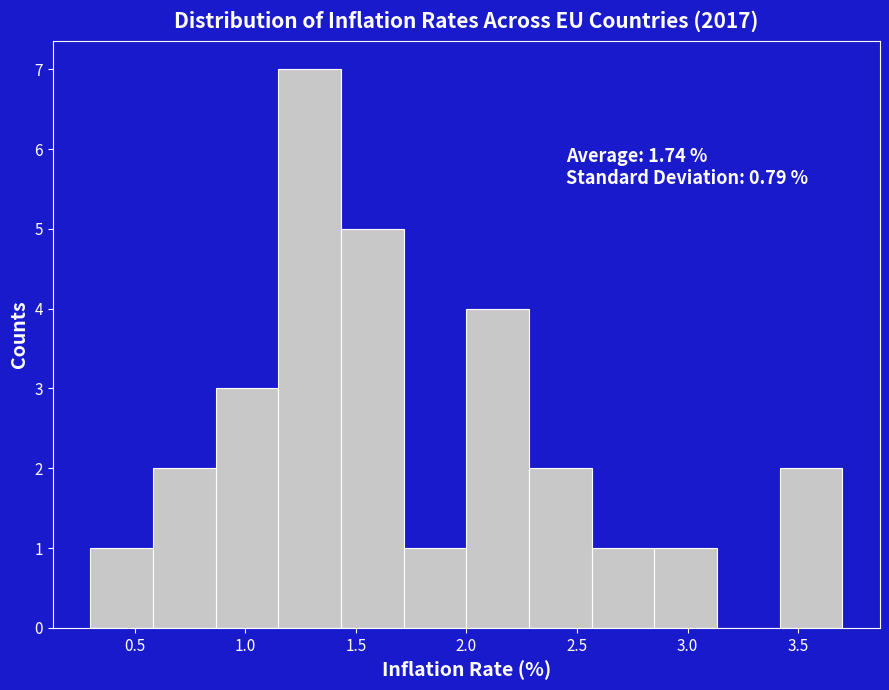

Which range on the x-axis has the tallest bar?

1.15 to 1.45